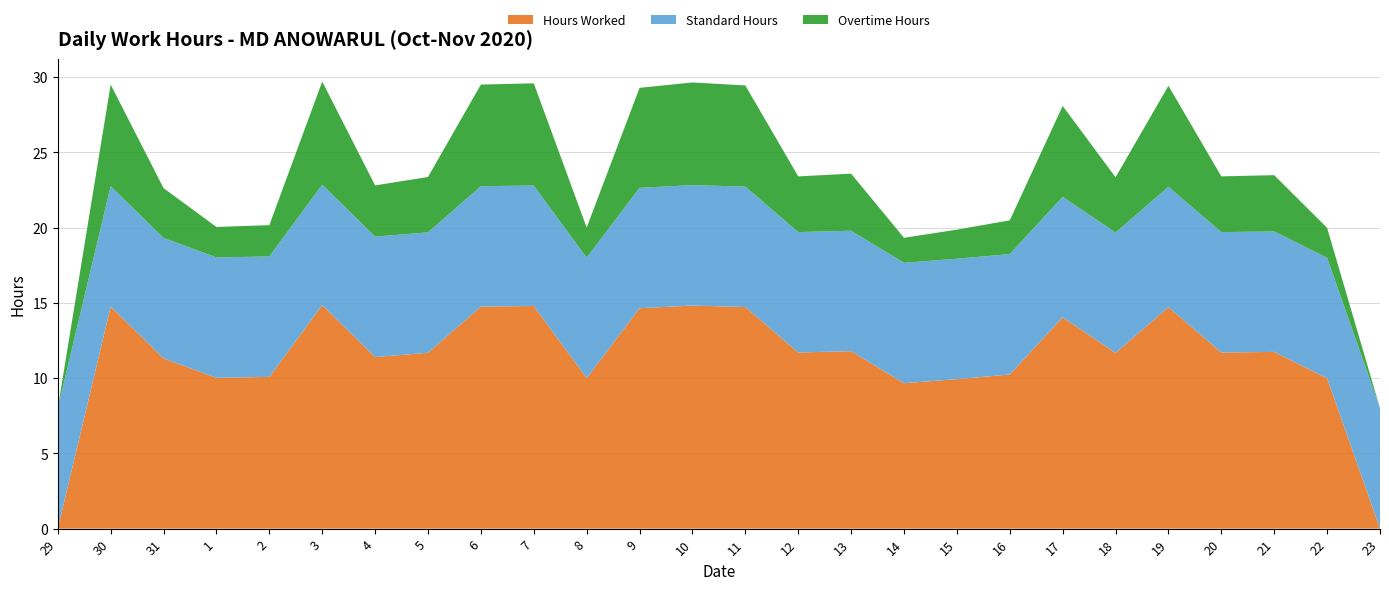

Reading left to right, list all the values displayed in this chart.

Hours Worked: 29=0.0	30=14.8	31=11.3	1=10.0	2=10.1	3=14.8	4=11.4	5=11.7	6=14.8	7=14.8	8=10.0	9=14.6	10=14.8	11=14.7	12=11.7	13=11.8	14=9.7	15=9.9	16=10.2	17=14.0	18=11.7	19=14.7	20=11.7	21=11.7	22=10.0	23=0.0
Standard Hours: 29=8.0	30=8.0	31=8.0	1=8.0	2=8.0	3=8.0	4=8.0	5=8.0	6=8.0	7=8.0	8=8.0	9=8.0	10=8.0	11=8.0	12=8.0	13=8.0	14=8.0	15=8.0	16=8.0	17=8.0	18=8.0	19=8.0	20=8.0	21=8.0	22=8.0	23=8.0
Overtime Hours: 29=0.0	30=6.8	31=3.3	1=2.0	2=2.1	3=6.8	4=3.4	5=3.7	6=6.8	7=6.8	8=2.0	9=6.6	10=6.8	11=6.7	12=3.7	13=3.8	14=1.7	15=1.9	16=2.2	17=6.0	18=3.7	19=6.7	20=3.7	21=3.7	22=2.0	23=0.0